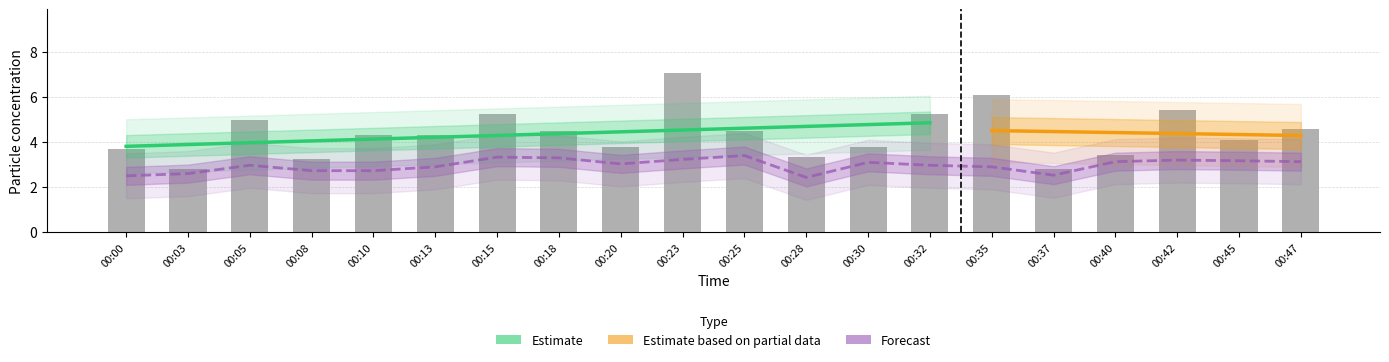

What is the highest value of the SDS_P2 series?

3.4